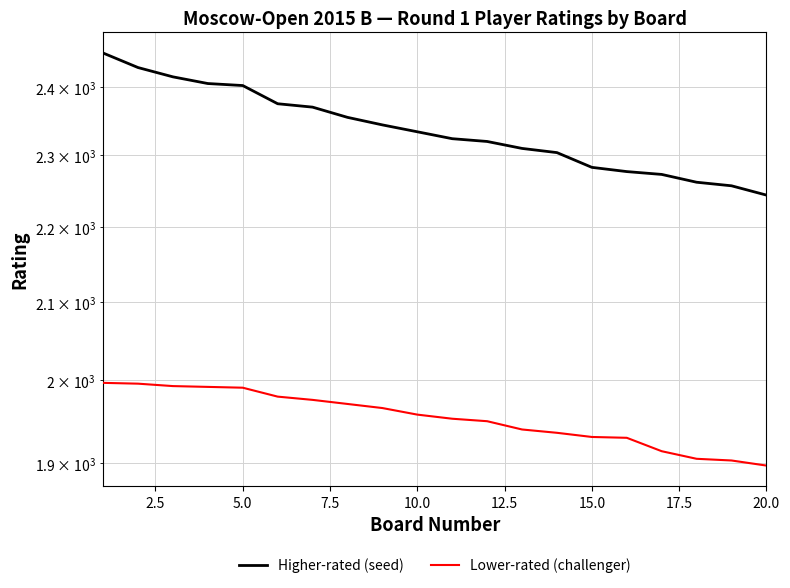

True or false: Lower-rated (challenger) and Higher-rated (seed) intersect in this chart.

False